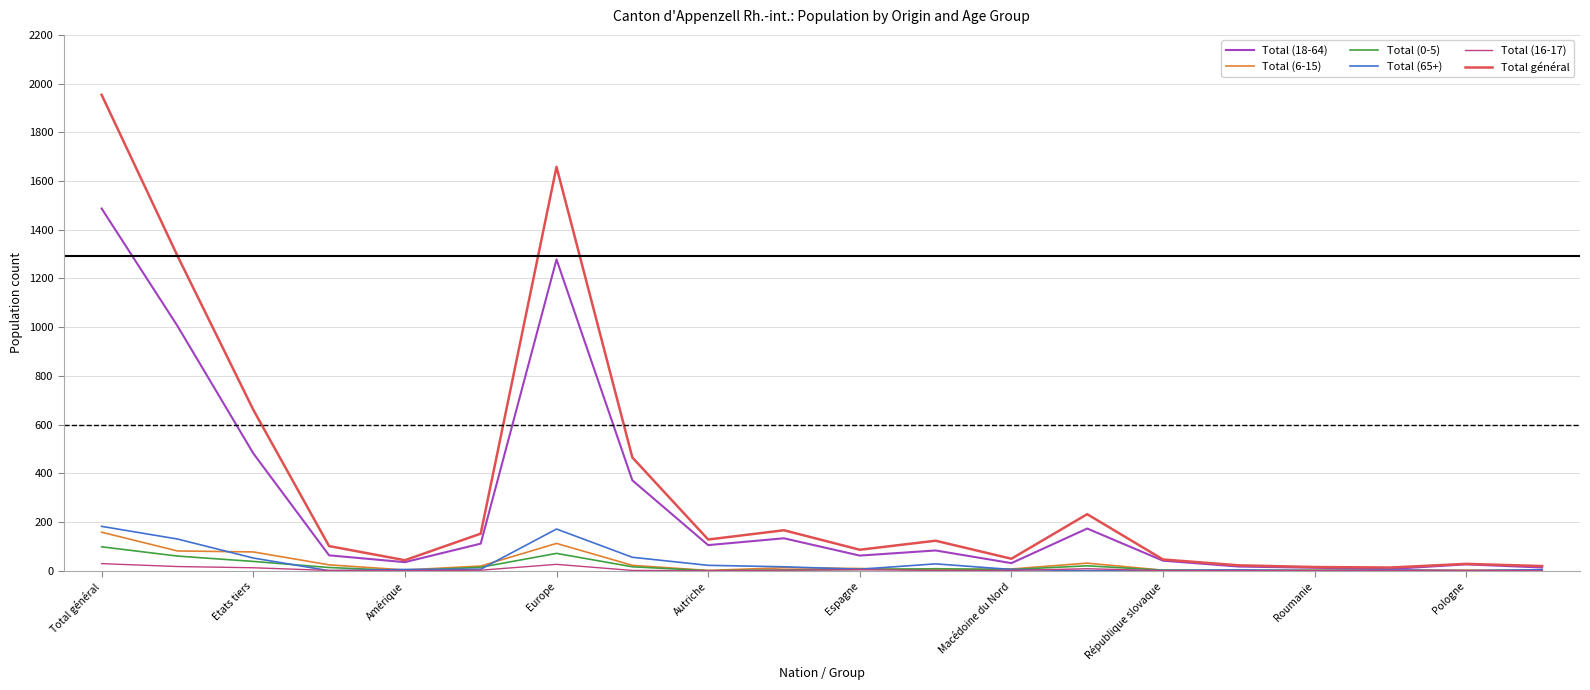

Which series has the widest spread of values?

Total général